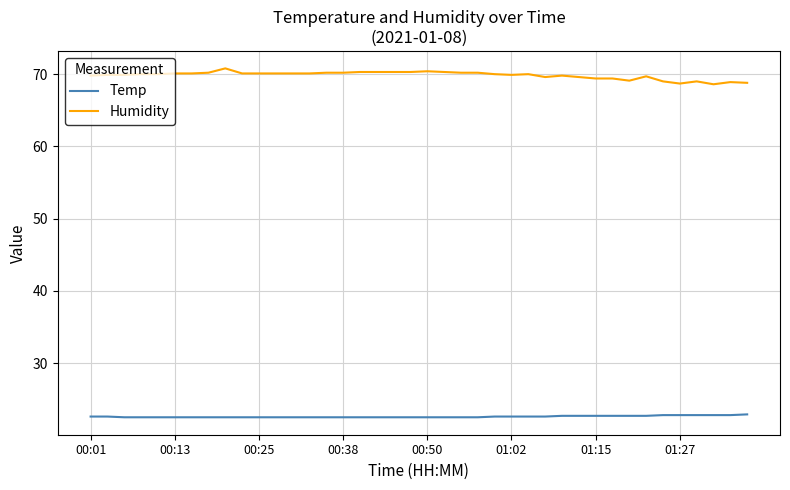

At how many categories does at least one series exceed 62?

40